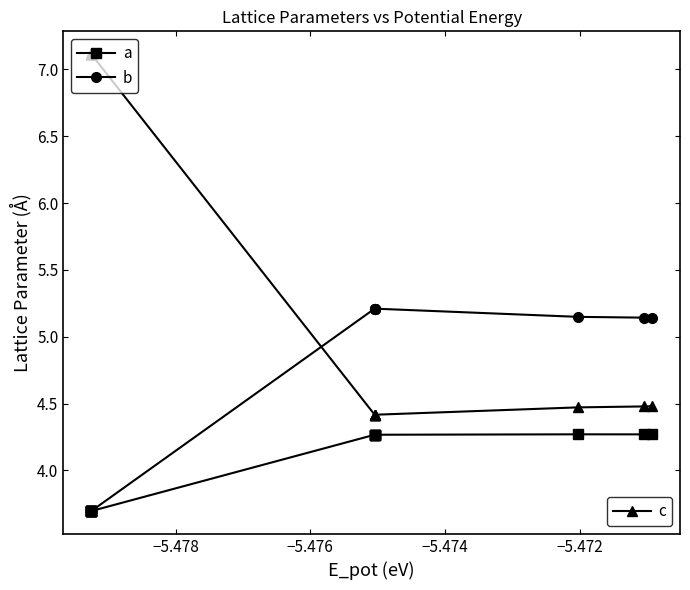

At which category does a reach its first local valley?

−5.478